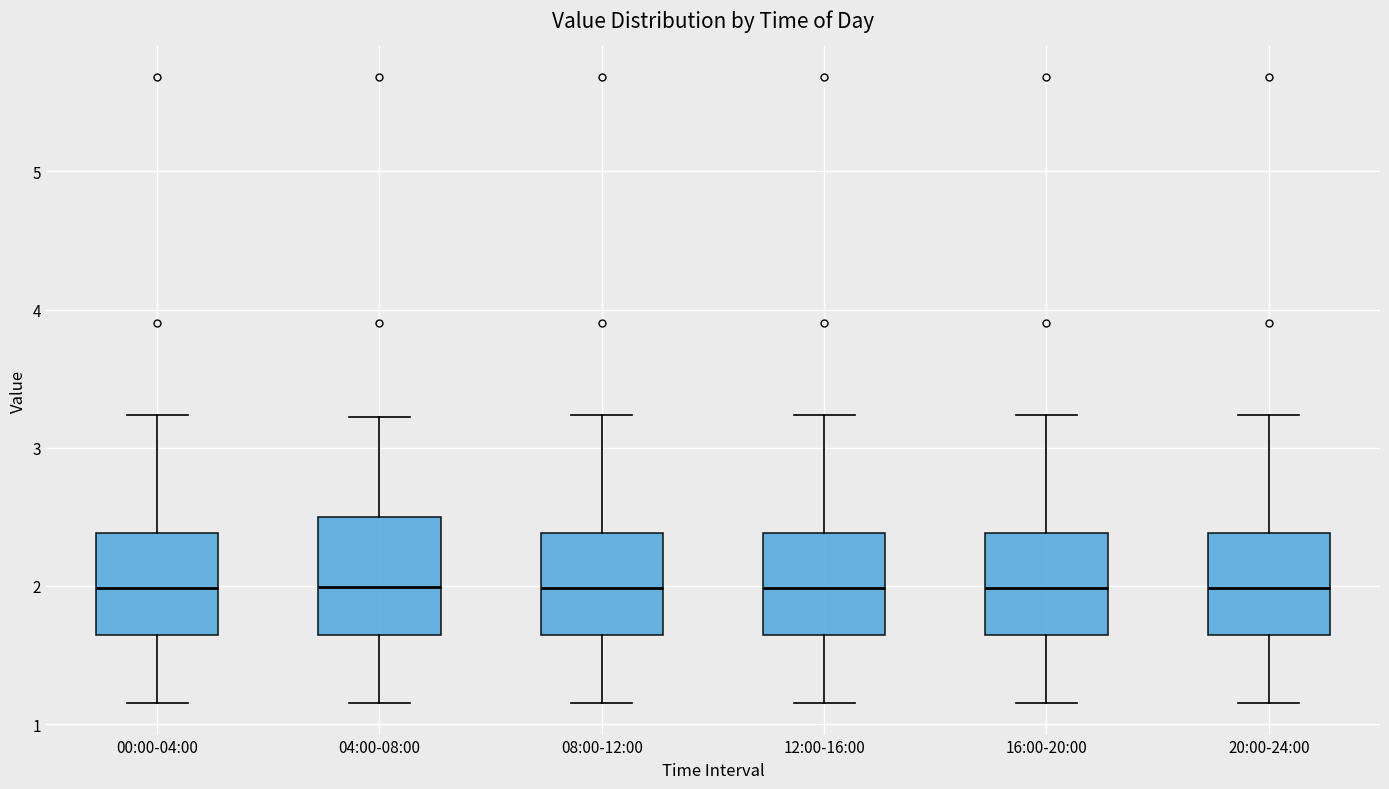

Reading left to right, transcribe this box plot: for each box, give where its median line is, the range the box spans, and where its two whiskers end, as read against the y-axis. The values are not printed on the chart, so give them approximately, as read against the axis.

00:00-04:00: median 2.0, box 1.6 to 2.4, whiskers 1.2 to 3.2
04:00-08:00: median 2.0, box 1.6 to 2.5, whiskers 1.2 to 3.2
08:00-12:00: median 2.0, box 1.6 to 2.4, whiskers 1.2 to 3.2
12:00-16:00: median 2.0, box 1.6 to 2.4, whiskers 1.2 to 3.2
16:00-20:00: median 2.0, box 1.6 to 2.4, whiskers 1.2 to 3.2
20:00-24:00: median 2.0, box 1.6 to 2.4, whiskers 1.2 to 3.2